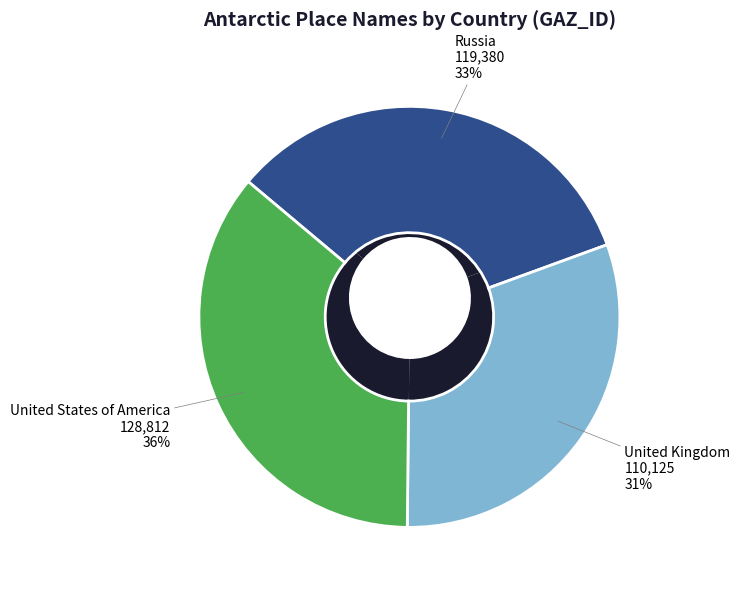

What is the total percentage of United States of America and United Kingdom?

66.7%